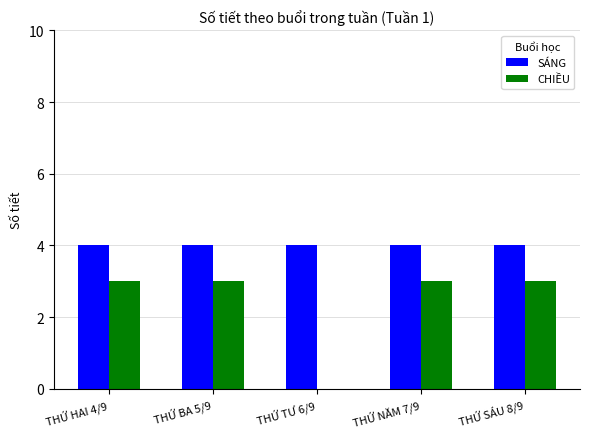

What is the total value across all series at THỨ TƯ 6/9?

4